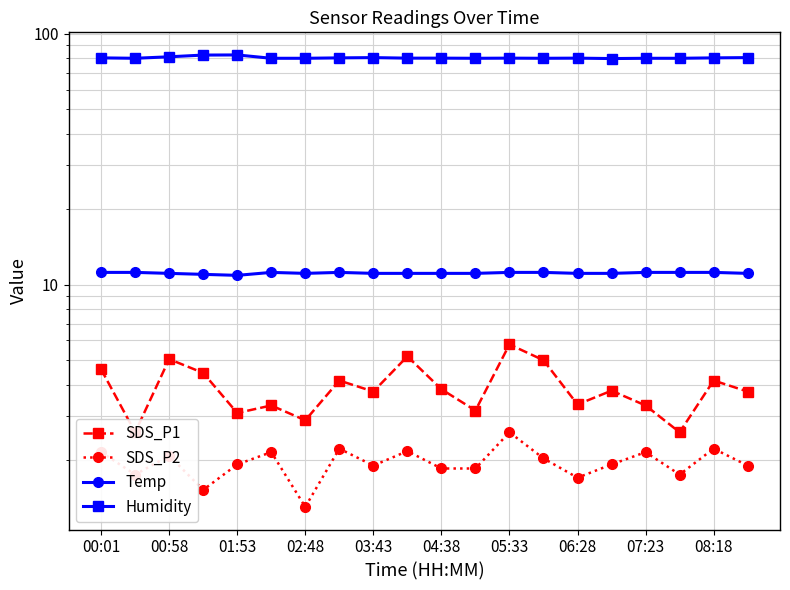

At how many categories does at least one series exceed 24?

20